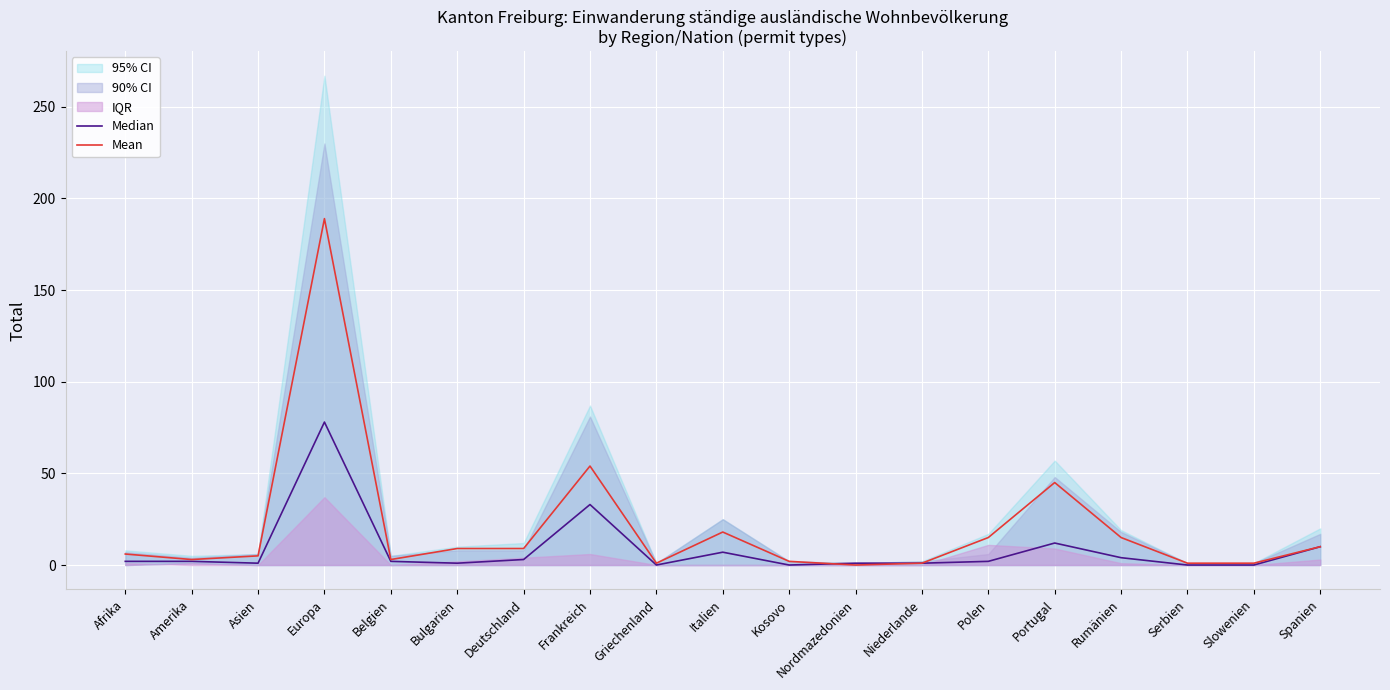

What is the value of the Median point at the 16th from the left?

4